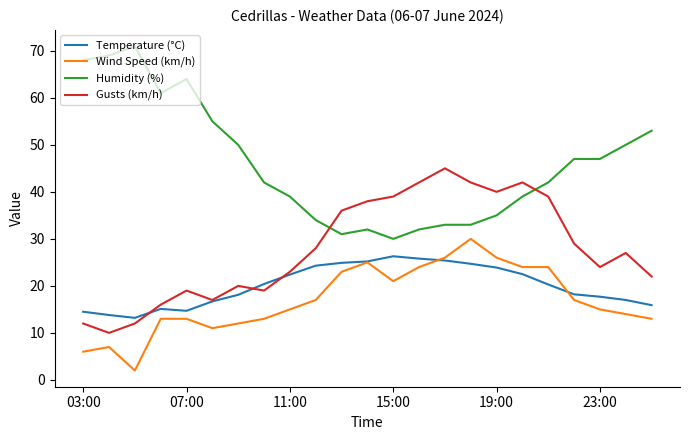

Which series has the largest total across all categories?

Humidity (%)